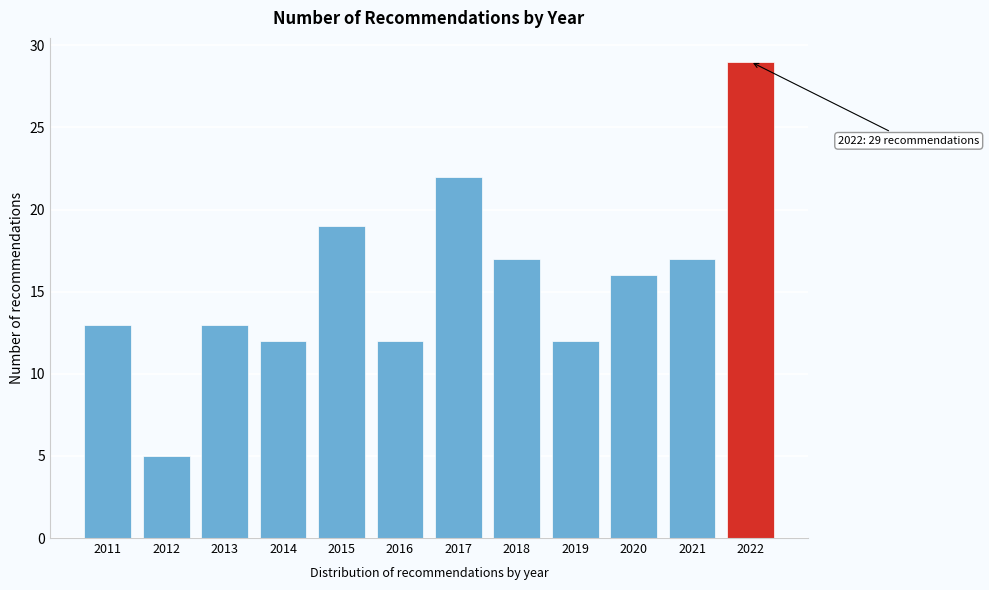

Reading left to right, list all the values displayed in this chart.

13	5	13	12	19	12	22	17	12	16	17	29